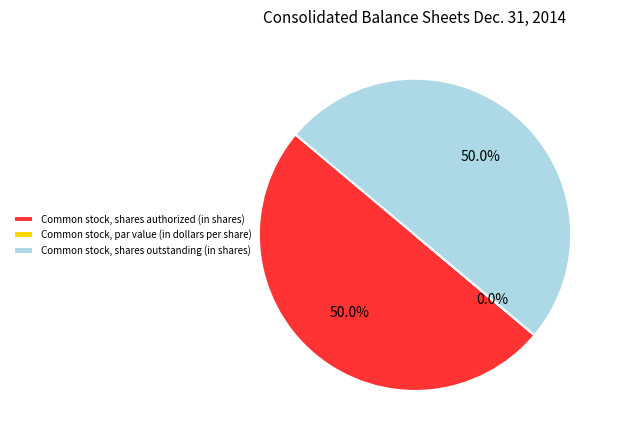

Is the sum of Common stock, shares outstanding (in shares) and Common stock, shares authorized (in shares) greater than half?

Yes